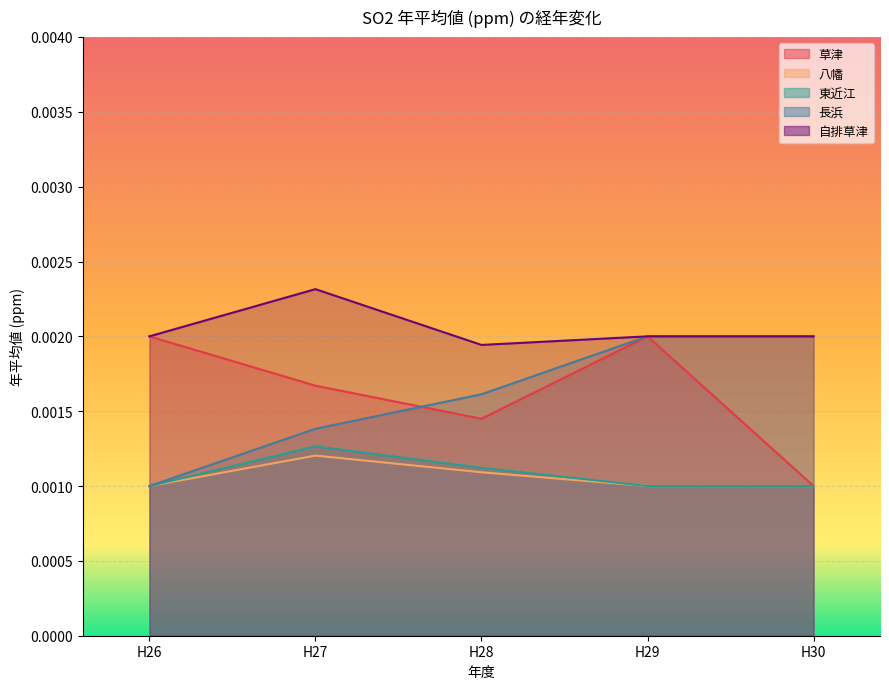

Which label corresponds to the largest value in the chart?

H27